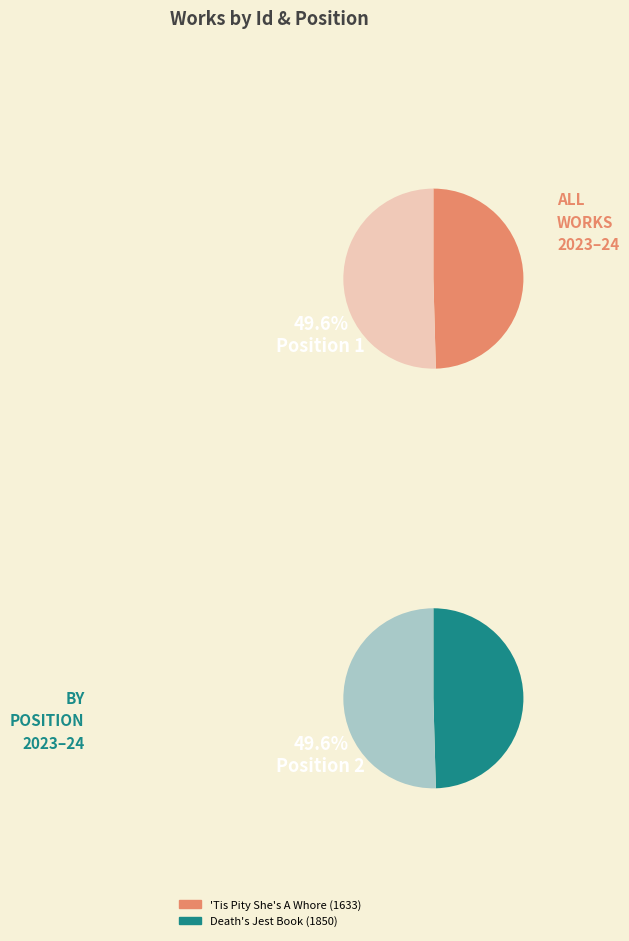

Between 'Tis Pity She's A Whore (1633) and Death's Jest Book (1850), which is larger?

Death's Jest Book (1850)